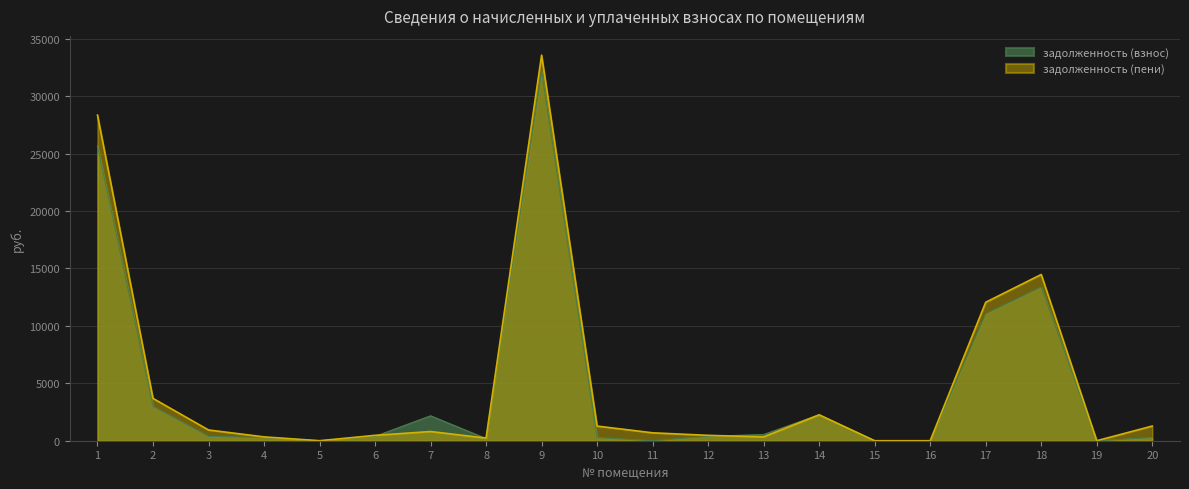

Which series has the widest spread of values?

задолженность (пени)